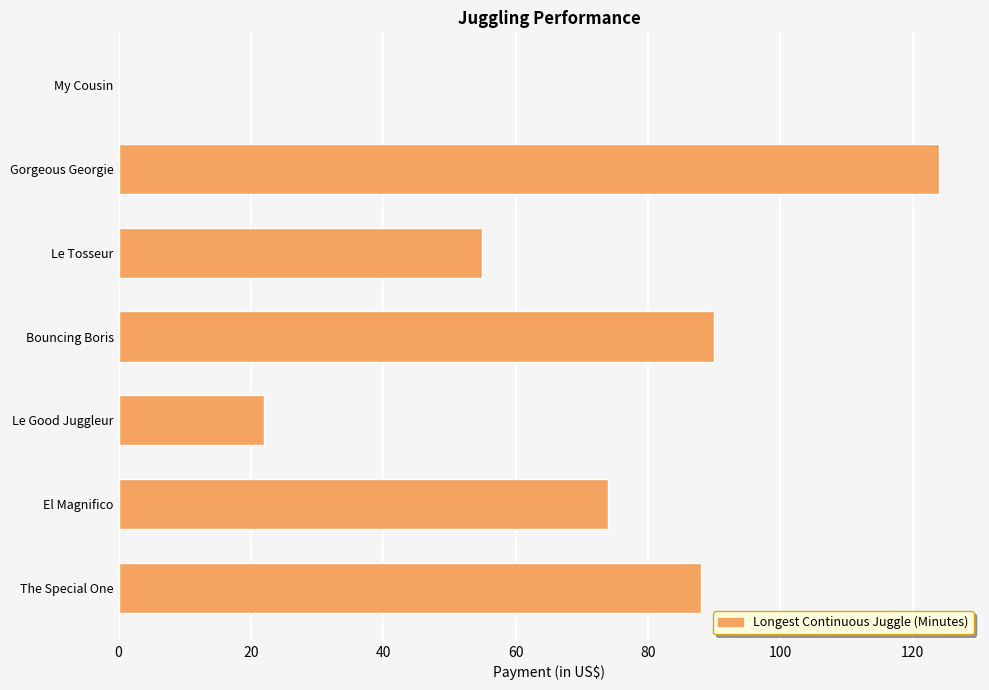

Where is the data nearest to the value 62?

Le Tosseur